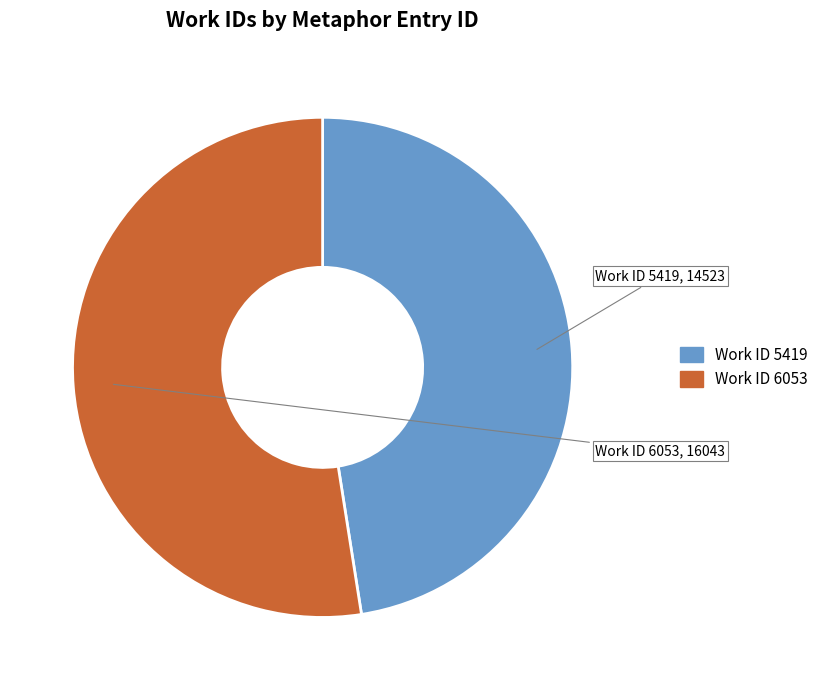

Is there a majority slice in this chart?

Yes